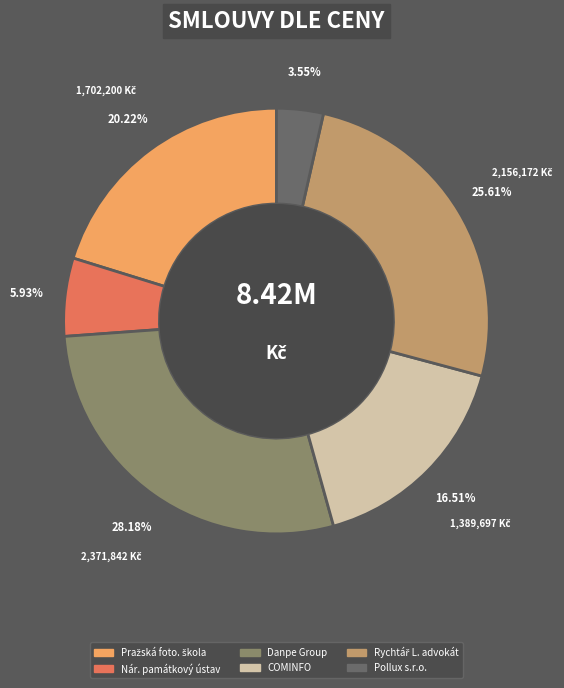

How many slices are in this pie chart?

6